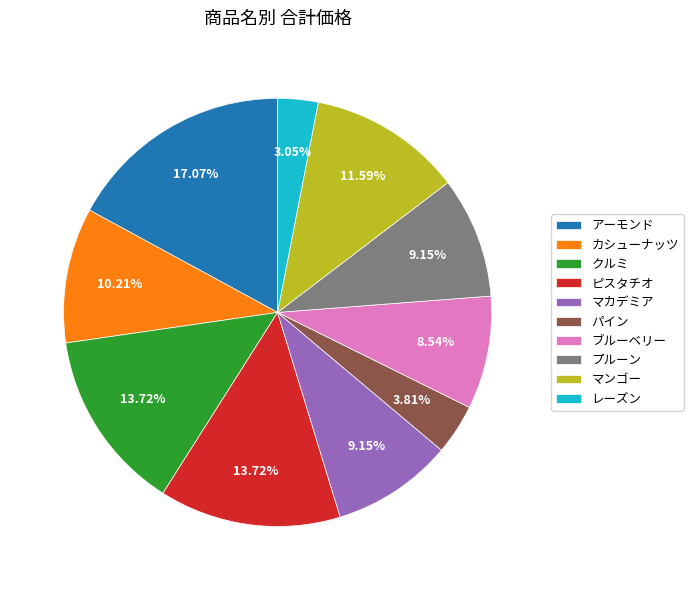

What is the smallest slice in the pie chart?

レーズン